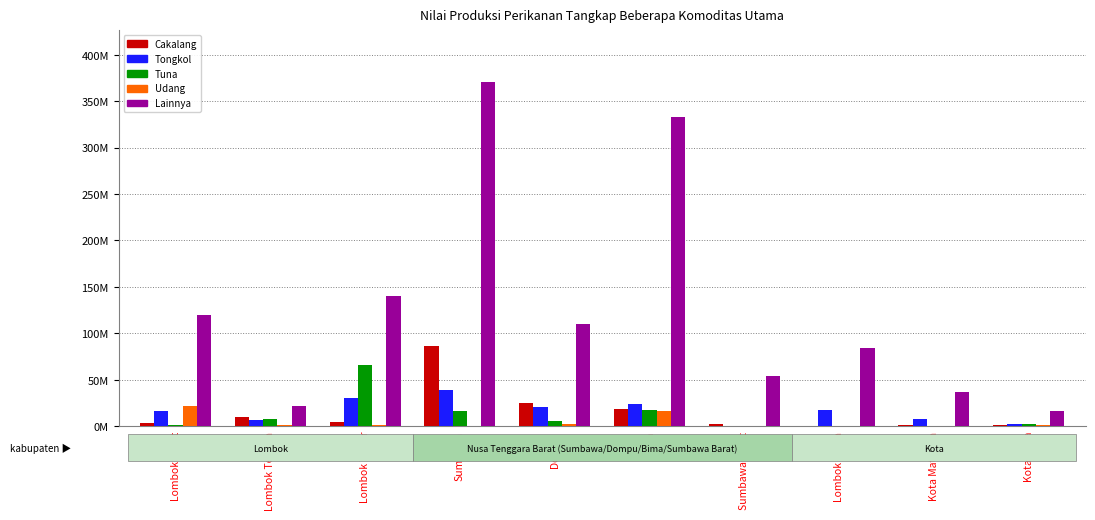

Rank the series at Dompu from lowest to highest value.

Udang, Tuna, Tongkol, Cakalang, Lainnya